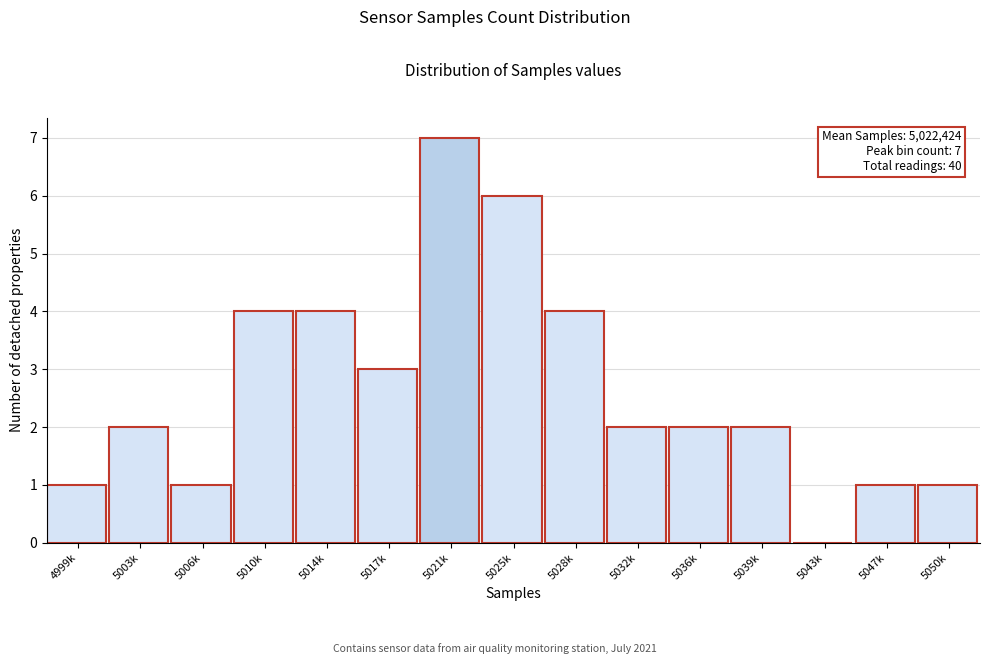

Reading left to right, what are all the values shown in this chart?

4999k=1	5003k=2	5006k=1	5010k=4	5014k=4	5017k=3	5021k=7	5025k=6	5028k=4	5032k=2	5036k=2	5039k=2	5043k=0	5047k=1	5050k=1